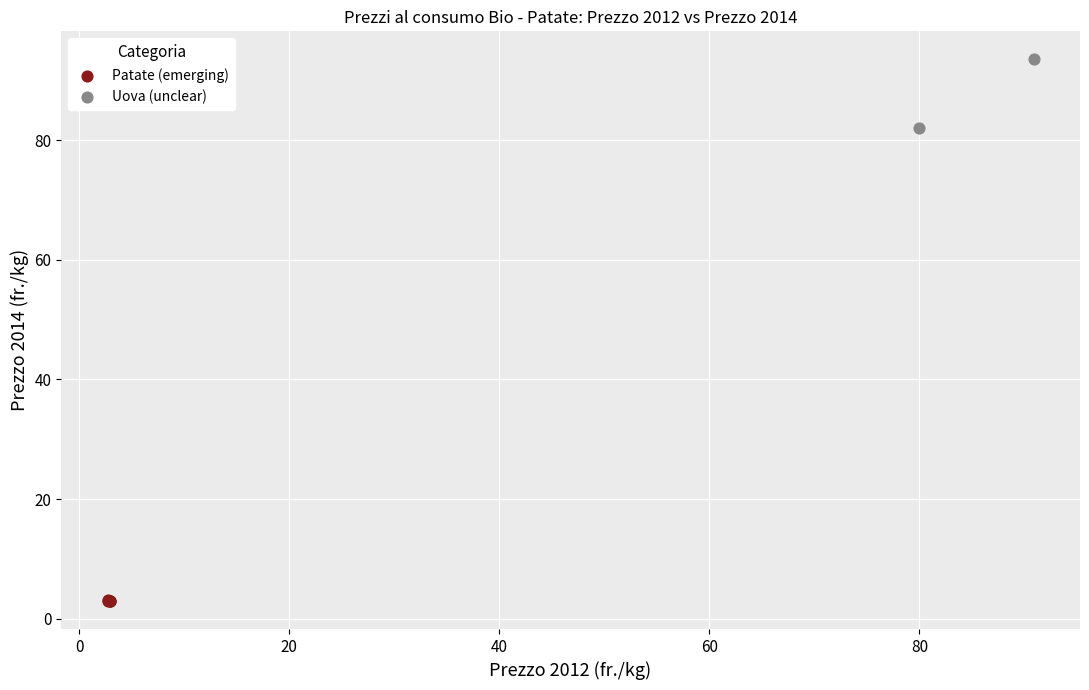

Which series contains the highest Y value?

Uova (unclear)